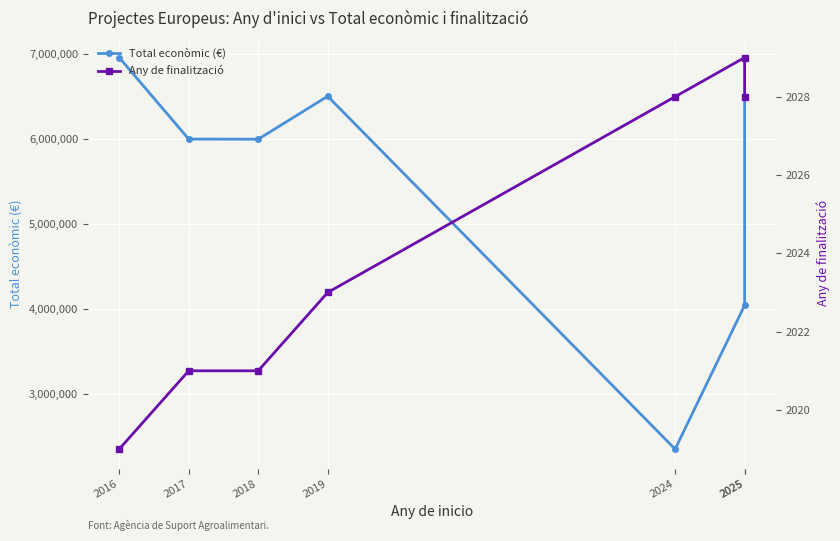

What value does the Total econòmic (€) series have at 2018, to the nearest 50?

5998350